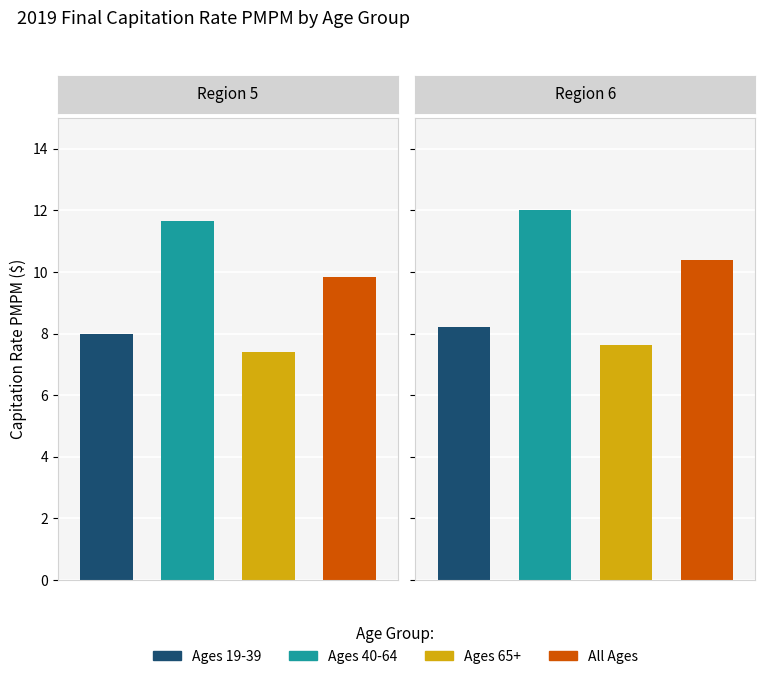

At how many categories does at least one series exceed 7?

4